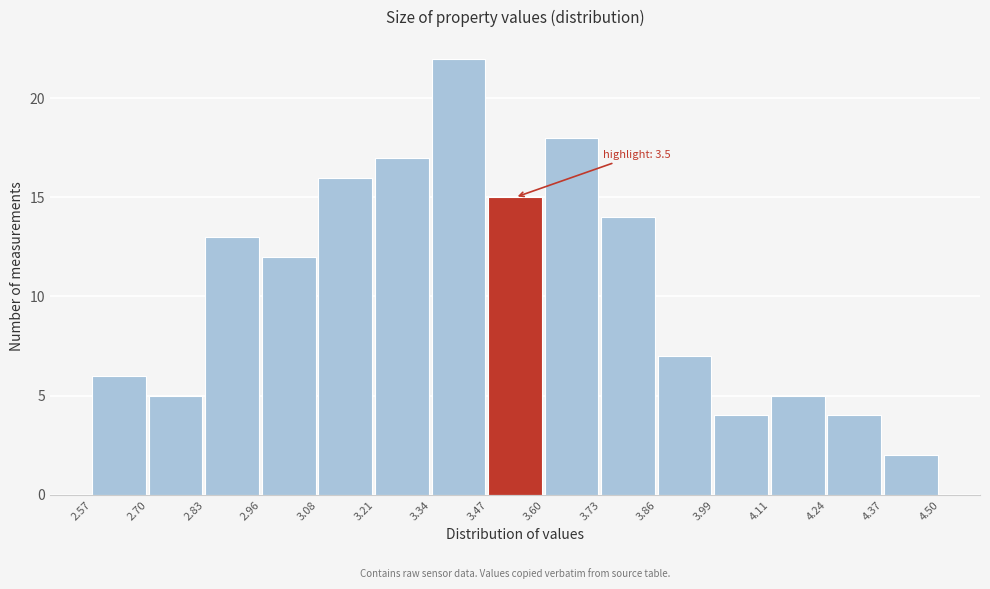

Which range on the x-axis has the tallest bar?

3.34 to 3.47